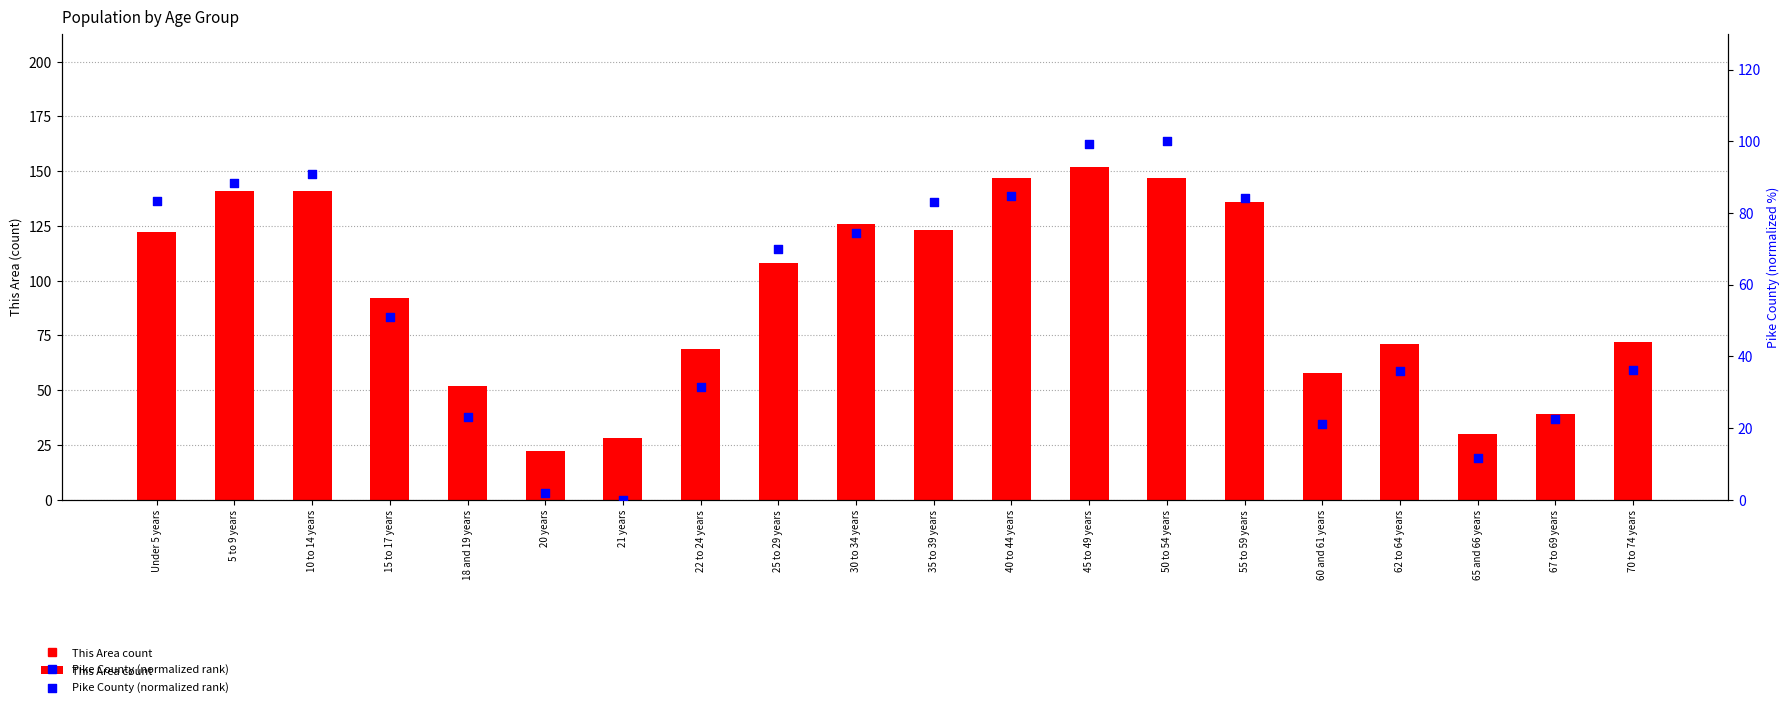

At how many categories does at least one series exceed 50?

16